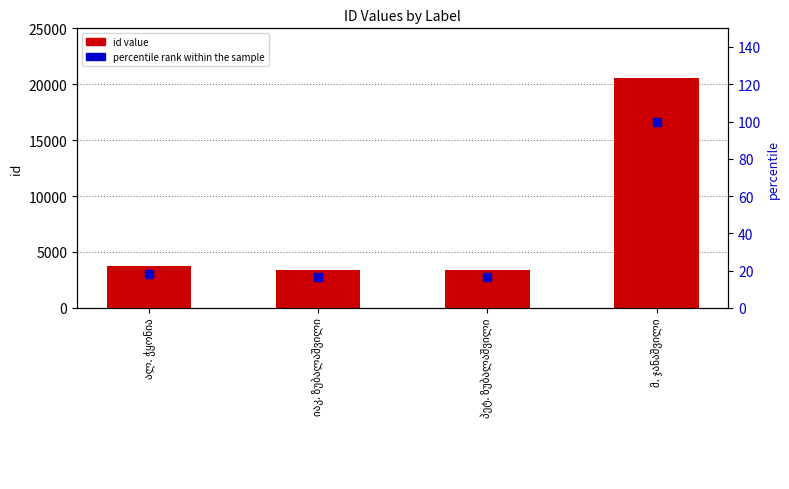

Which series has the largest Y range (max minus min)?

id value